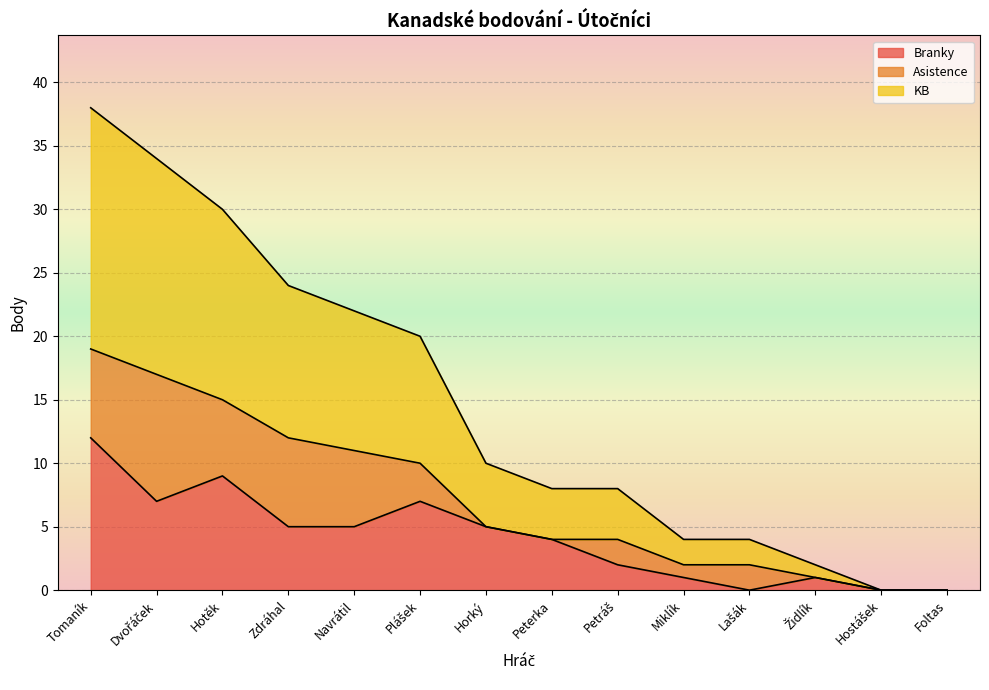

What are all the series names shown in the legend?

Branky, Asistence, KB